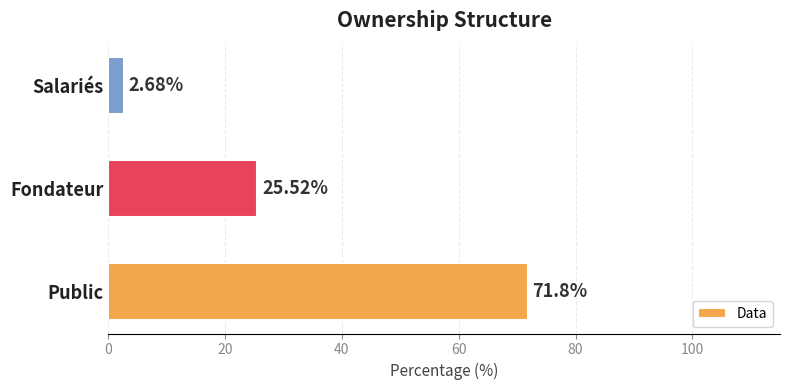

At which category does the chart reach its peak across all series?

Public